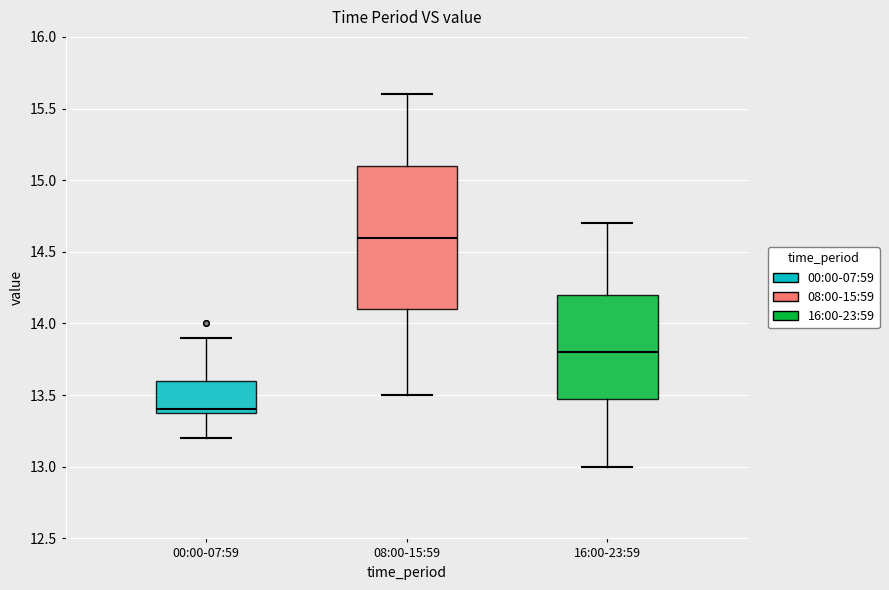

Where is the lower edge of the box for 08:00-15:59 on the y-axis? The values are not printed on the chart, so give them approximately, as read against the axis.

14.1